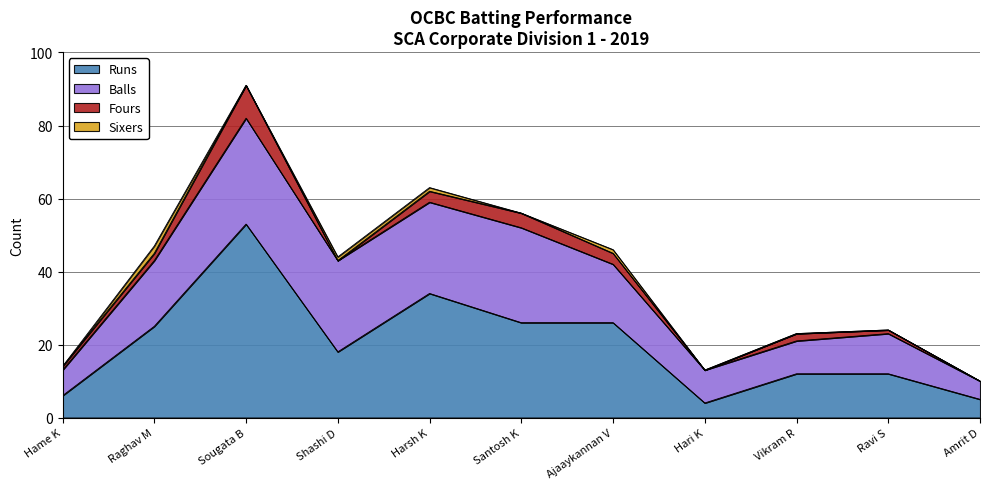

Reading left to right, transcribe all the data shown in this chart.

Runs: 6	25	53	18	34	26	26	4	12	12	5
Balls: 7	18	29	25	25	26	16	9	9	11	5
Fours: 1	2	9	0	3	4	3	0	2	1	0
Sixers: 0	2	0	1	1	0	1	0	0	0	0